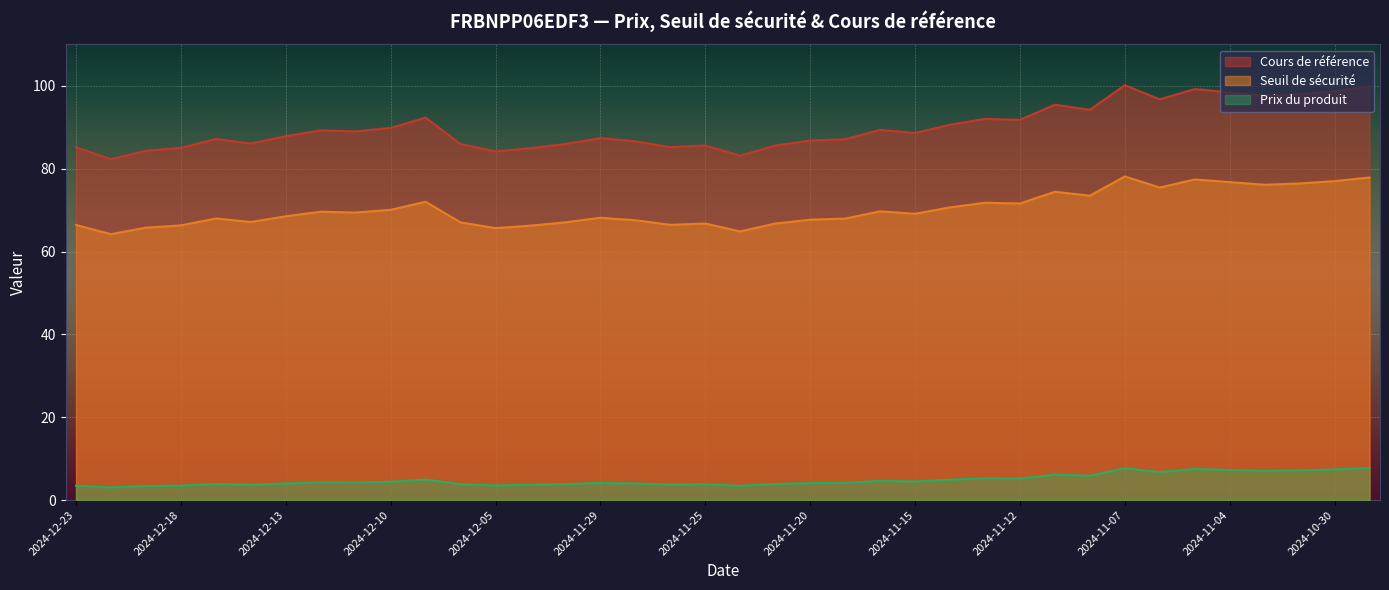

True or false: Seuil de sécurité and Prix du produit intersect in this chart.

False